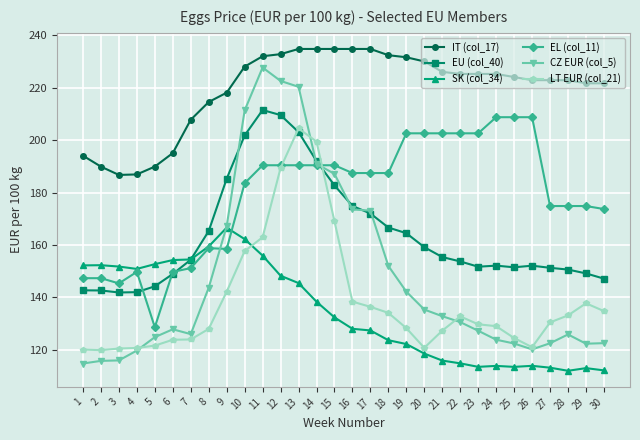

Where is SK (col_34) nearest to the value 139?

14